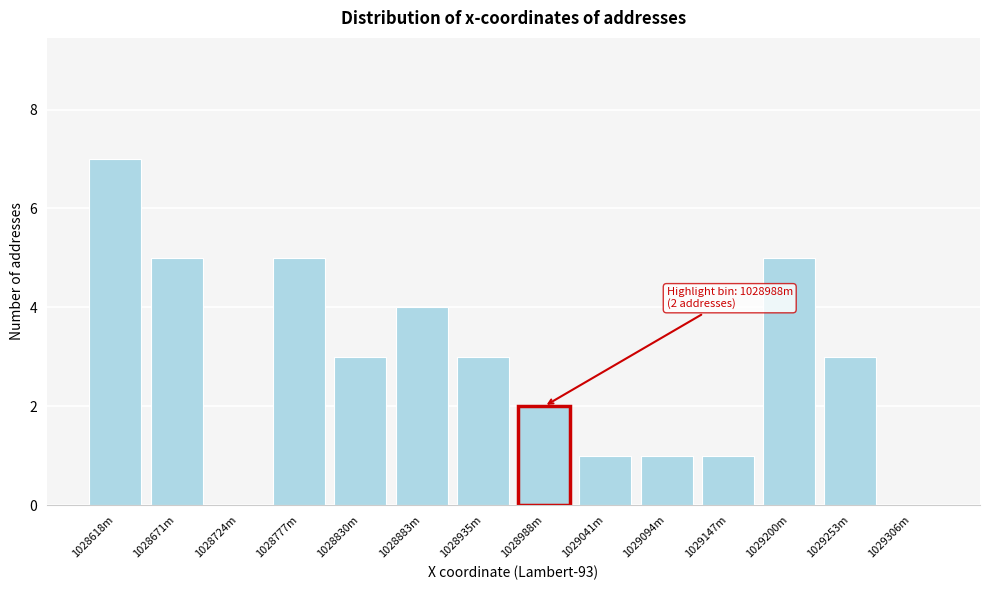

Reading left to right, what are all the values shown in this chart?

1028618m=7	1028671m=5	1028724m=0	1028777m=5	1028830m=3	1028883m=4	1028935m=3	1028988m=2	1029041m=1	1029094m=1	1029147m=1	1029200m=5	1029253m=3	1029306m=0